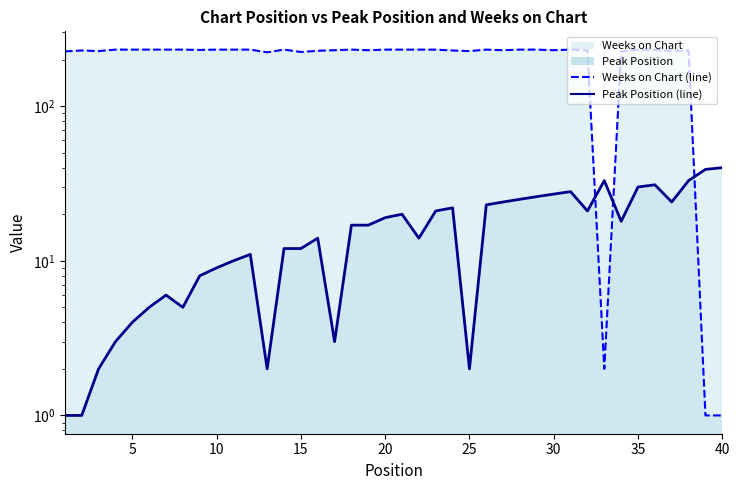

At which label is Weeks on Chart closest to 116?

13